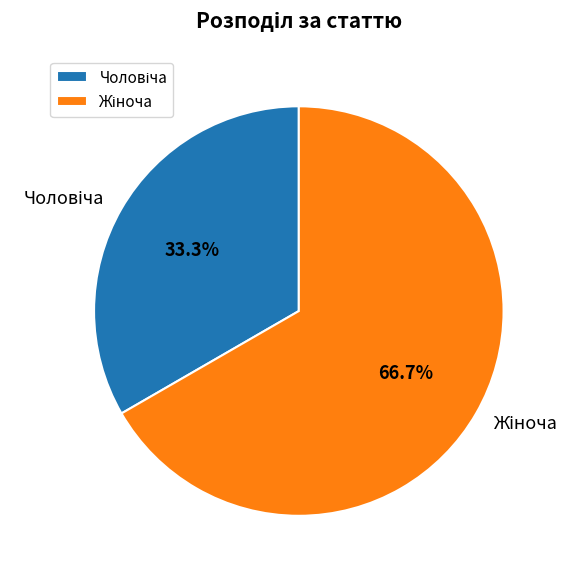

How many slices are in this pie chart?

2